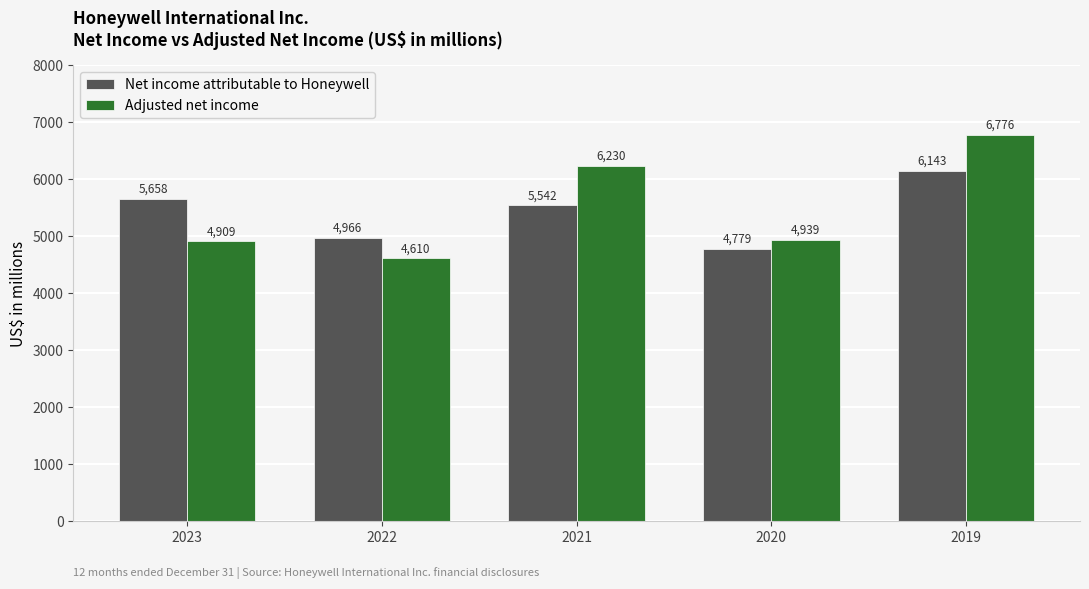

Reading left to right, what are all the values shown in this chart?

Net income attributable to Honeywell: 2023=5658	2022=4966	2021=5542	2020=4779	2019=6143
Adjusted net income: 2023=4909	2022=4610	2021=6230	2020=4939	2019=6776